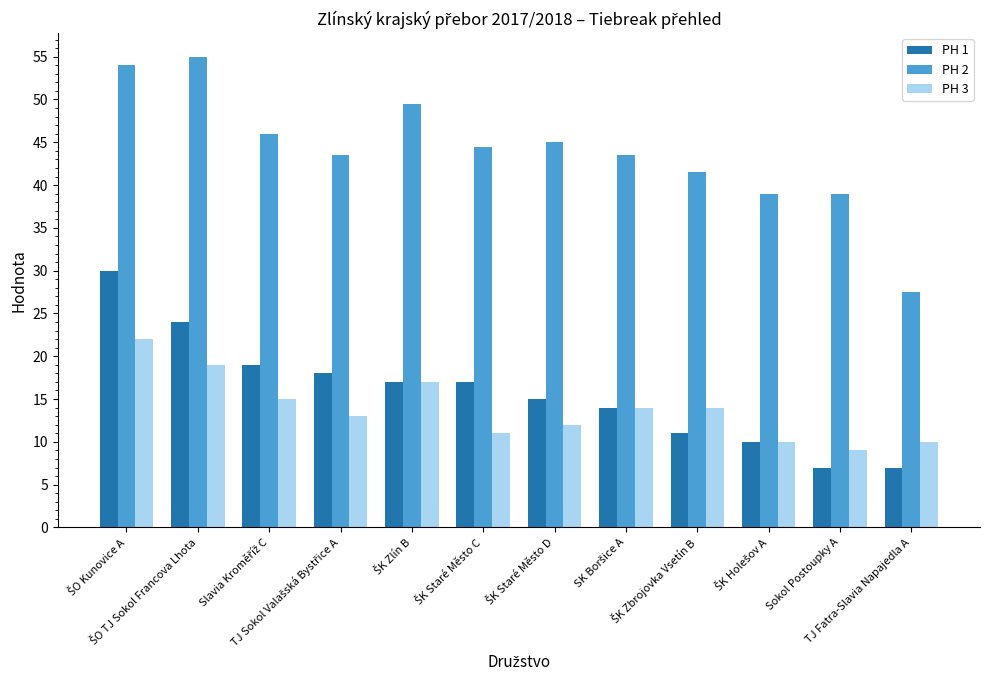

List the series in order of their peak value, highest first.

PH 2, PH 1, PH 3